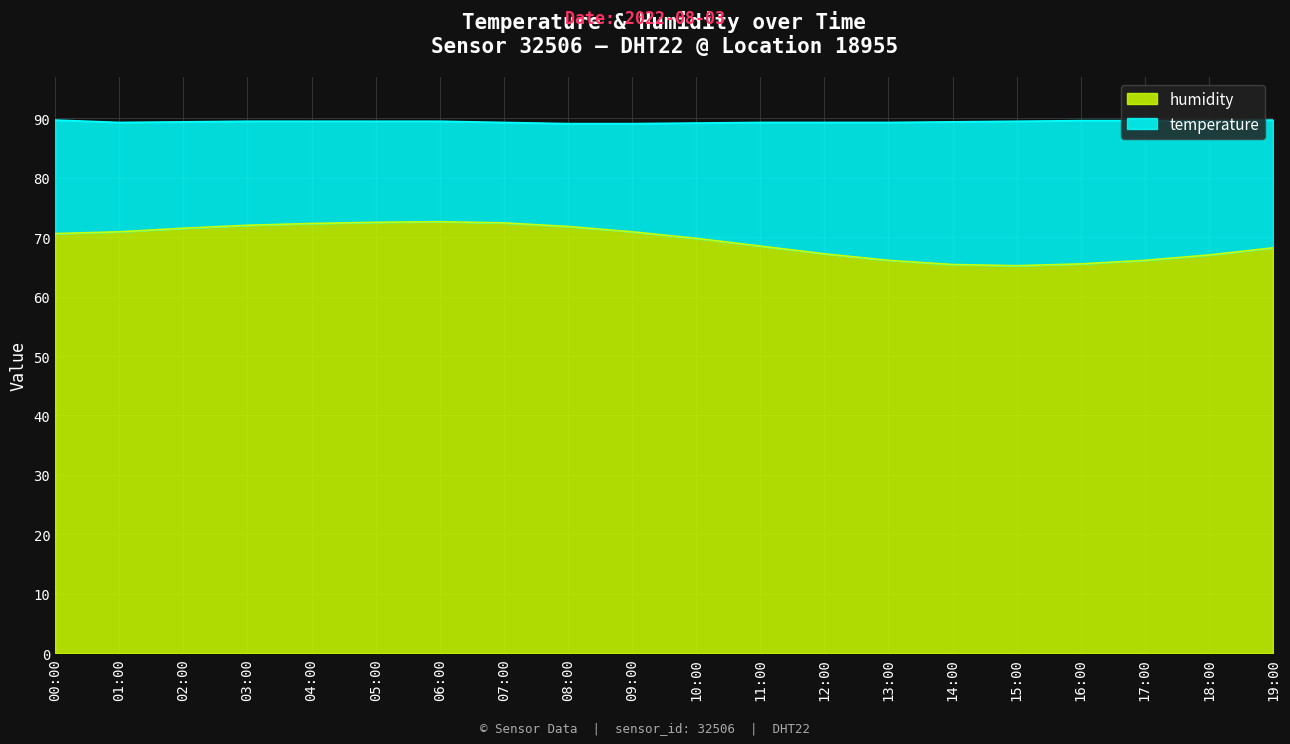

Between 11:00 and 01:00, which is larger?

01:00